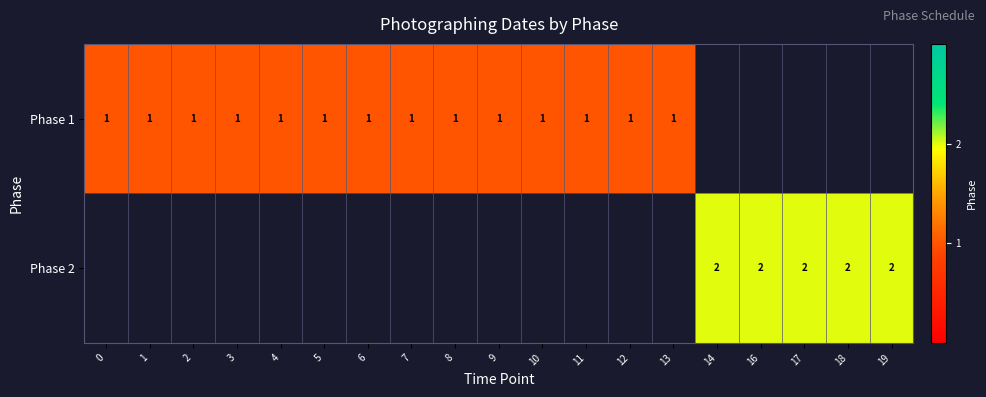

The value of Phase 2 at 14 is 2. True or false?

True